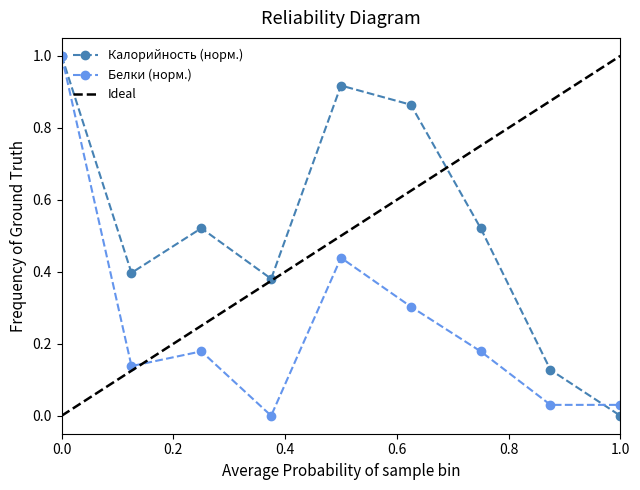

What is the highest value of the Белки (норм.) series?

1.0